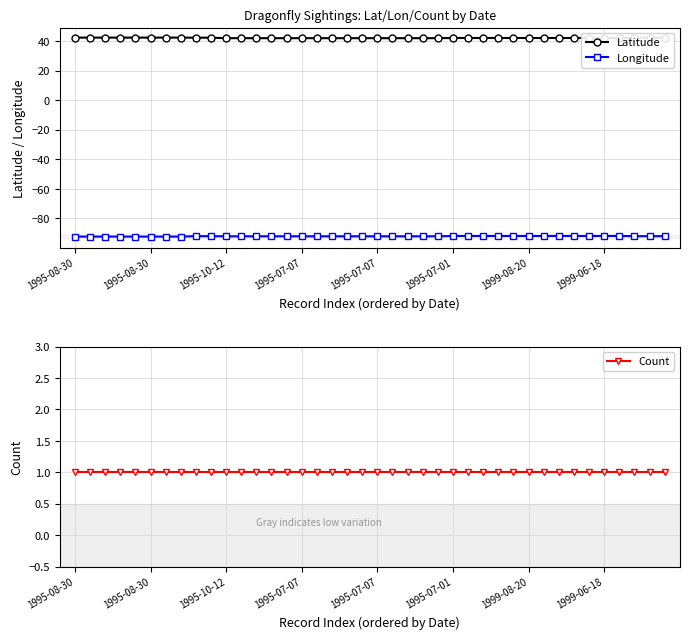

Does the chart have visible grid lines?

Yes